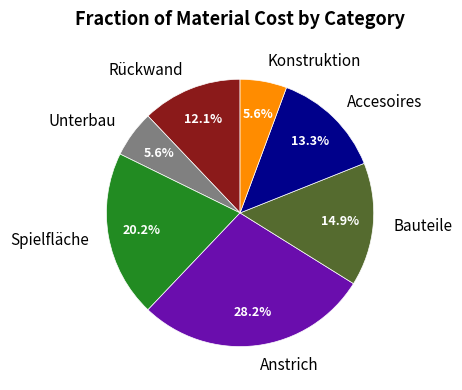

Is there any slice that represents more than half of the pie?

No